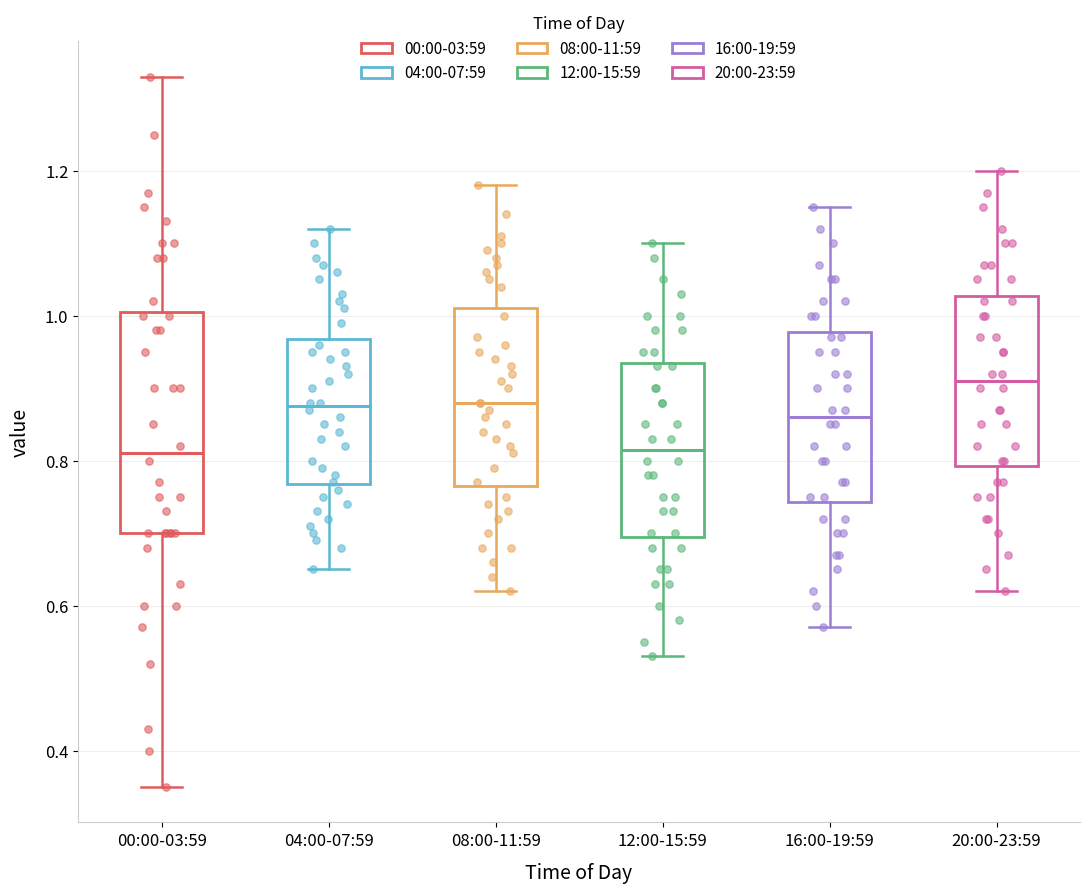

Reading left to right, read every box against the y-axis: the position of its median line, the range the box covers, and the ends of its whiskers. The values are not printed on the chart, so give them approximately, as read against the axis.

00:00-03:59: median 0.82, box 0.70 to 1.00, whiskers 0.36 to 1.34
04:00-07:59: median 0.88, box 0.76 to 0.96, whiskers 0.66 to 1.12
08:00-11:59: median 0.88, box 0.76 to 1.02, whiskers 0.62 to 1.18
12:00-15:59: median 0.82, box 0.70 to 0.94, whiskers 0.54 to 1.10
16:00-19:59: median 0.86, box 0.74 to 0.98, whiskers 0.58 to 1.16
20:00-23:59: median 0.92, box 0.80 to 1.02, whiskers 0.62 to 1.20